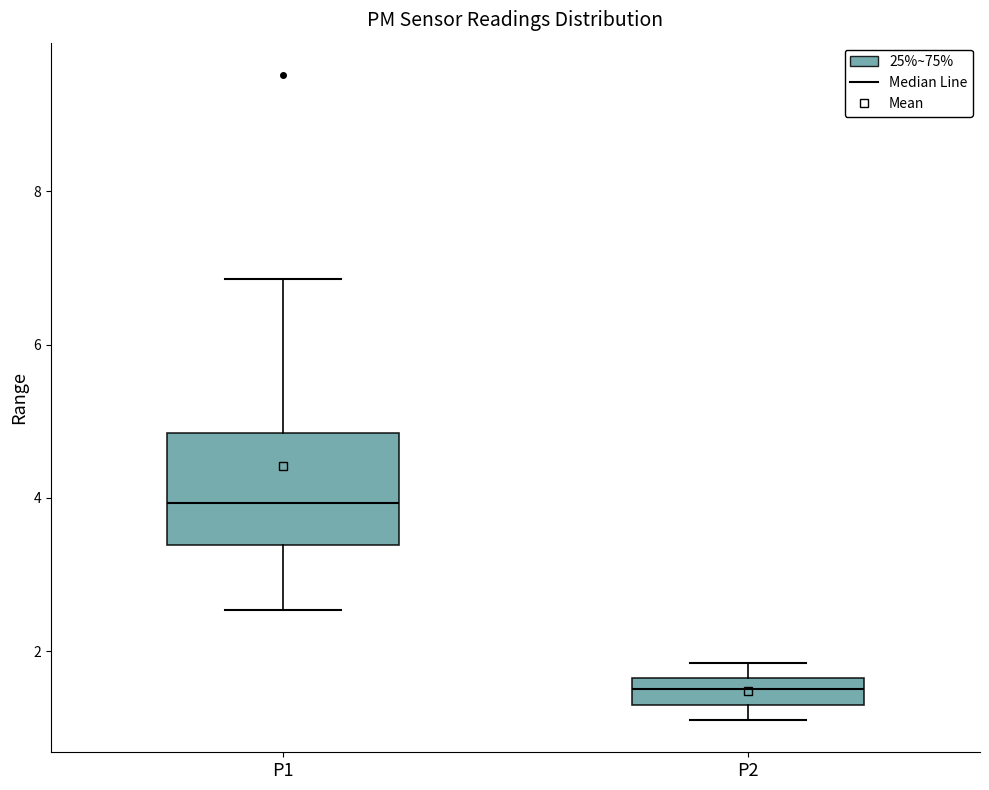

Where is the upper edge of the box for P2 on the y-axis? The values are not printed on the chart, so give them approximately, as read against the axis.

1.6